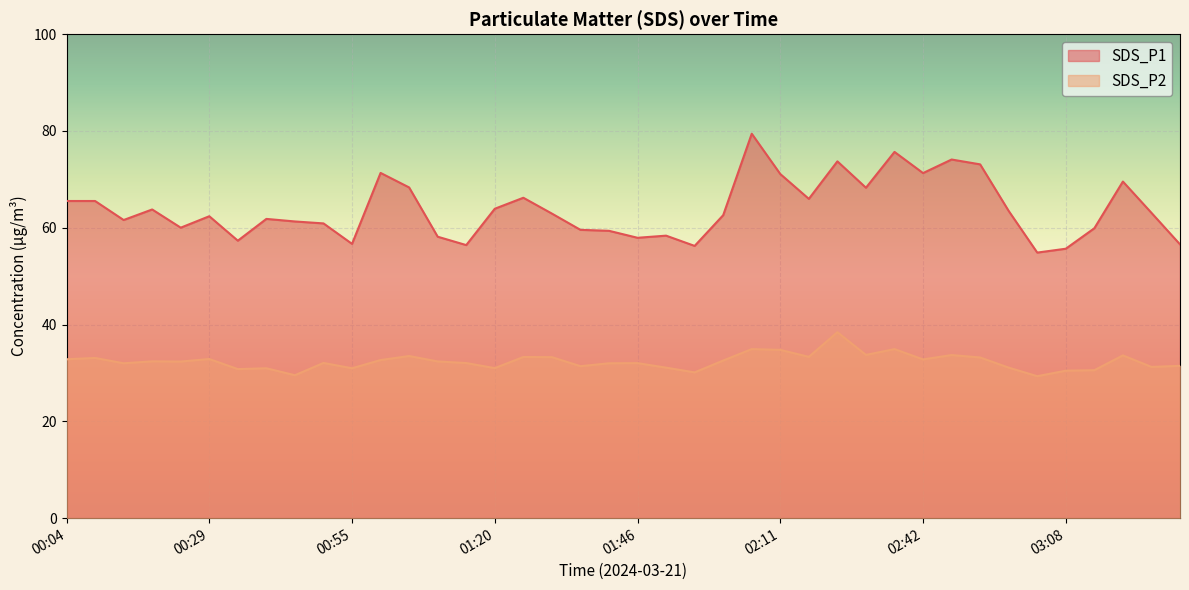

Reading left to right, extract all data points from this chart.

SDS_P1: 65.5	65.5	61.6	63.8	60.0	62.4	57.3	61.8	61.3	60.9	56.7	71.3	68.3	58.1	56.4	63.9	66.2	62.9	59.6	59.4	57.9	58.4	56.2	62.6	79.4	71.1	66.0	73.7	68.3	75.7	71.3	74.1	73.1	63.5	54.9	55.7	59.9	69.5	63.1	56.6
SDS_P2: 32.8	33.1	32.0	32.4	32.4	32.9	30.8	31.0	29.5	32.1	31.0	32.7	33.5	32.4	32.0	31.0	33.3	33.3	31.4	32.0	32.0	31.1	30.1	32.6	34.9	34.8	33.3	38.4	33.7	34.9	32.8	33.7	33.2	31.1	29.3	30.5	30.6	33.6	31.2	31.5